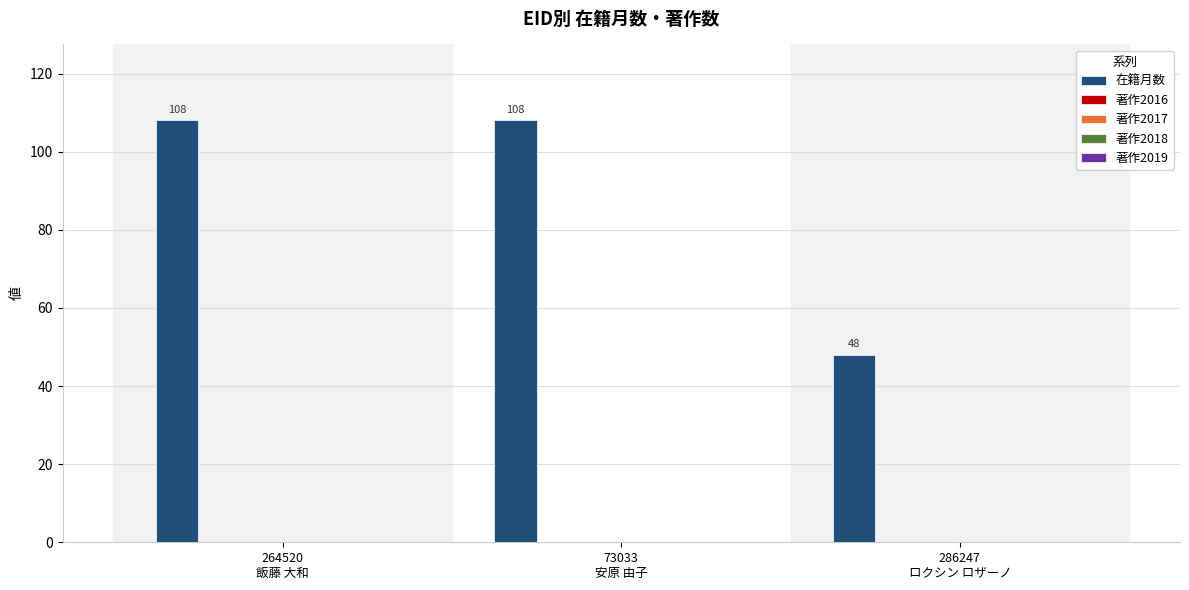

How many values are between 48 and 108?

3